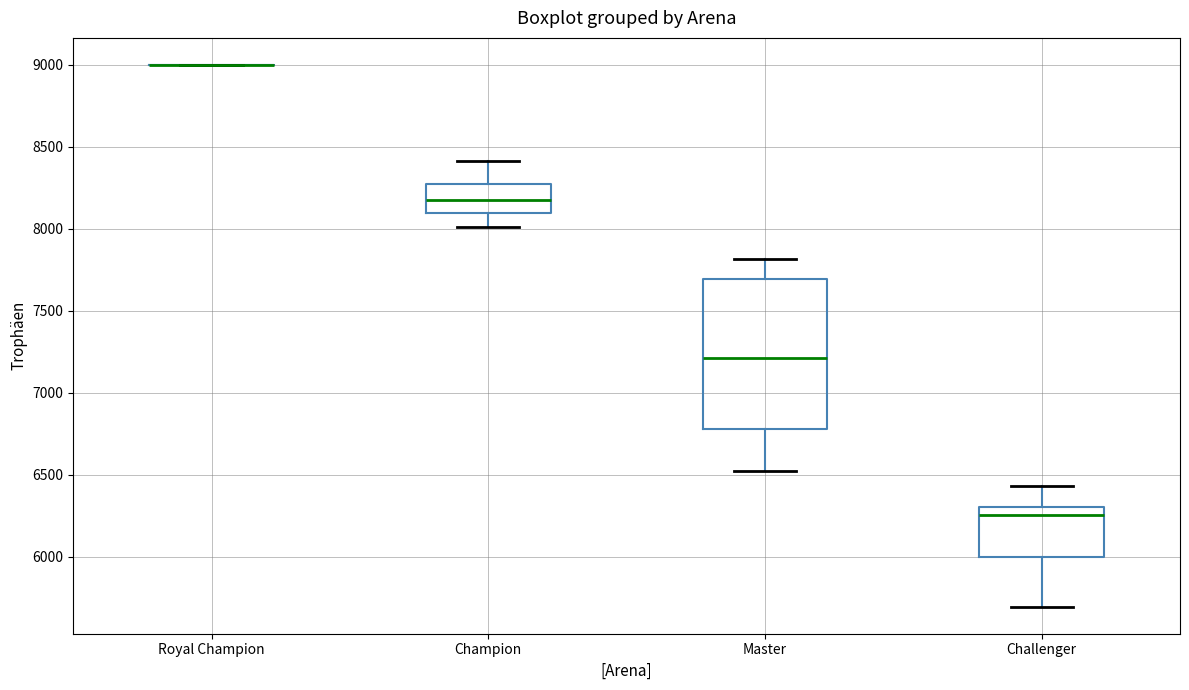

Where does the median line of the box for Challenger sit on the y-axis? The values are not printed on the chart, so give them approximately, as read against the axis.

6250